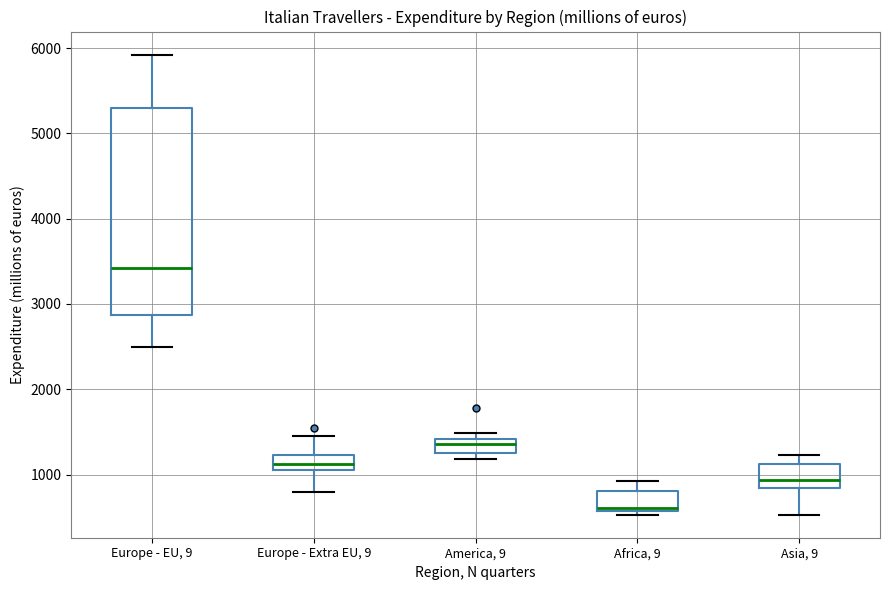

Reading left to right, read every box against the y-axis: the position of its median line, the range the box covers, and the ends of its whiskers. The values are not printed on the chart, so give them approximately, as read against the axis.

Europe - EU, 9: median 3400, box 2900 to 5300, whiskers 2500 to 5900
Europe - Extra EU, 9: median 1100 (inside the box), box 1100 to 1200, whiskers 800 to 1500
America, 9: median 1400 (just below the box's upper edge), box 1300 to 1400, whiskers 1200 to 1500
Africa, 9: median 600 (just above the box's lower edge), box 600 to 800, whiskers 500 to 900
Asia, 9: median 900, box 800 to 1100, whiskers 500 to 1200